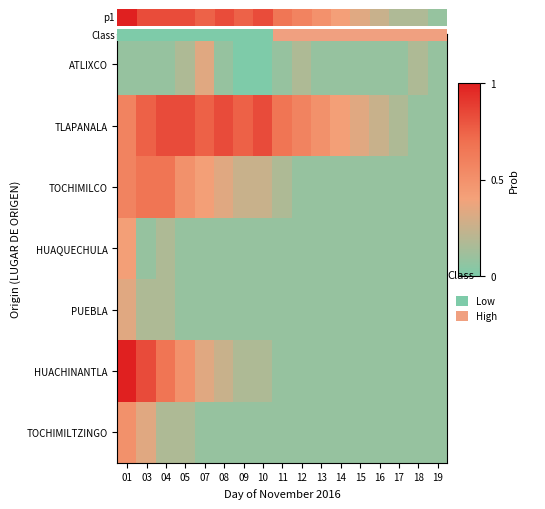

List the series in order of their peak value, highest first.

HUACHINANTLA, TLAPANALA, TOCHIMILCO, TOCHIMILTZINGO, HUAQUECHULA, ATLIXCO, PUEBLA